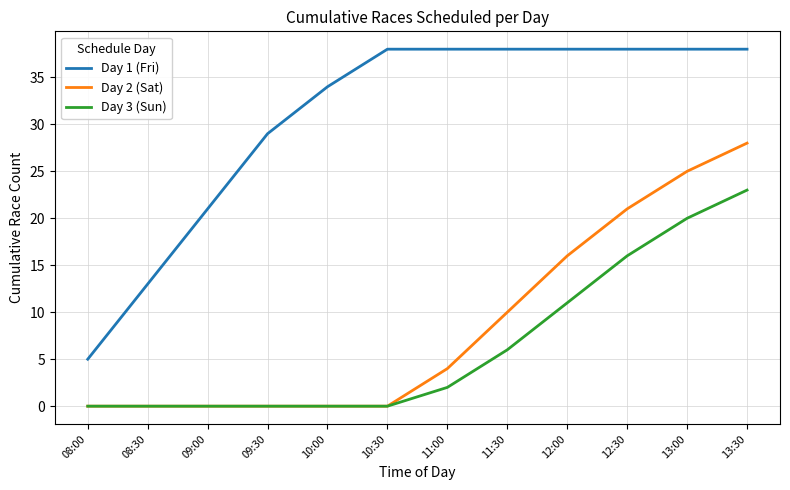

The value of Day 2 (Sat) at 12:00 is 7. True or false?

False